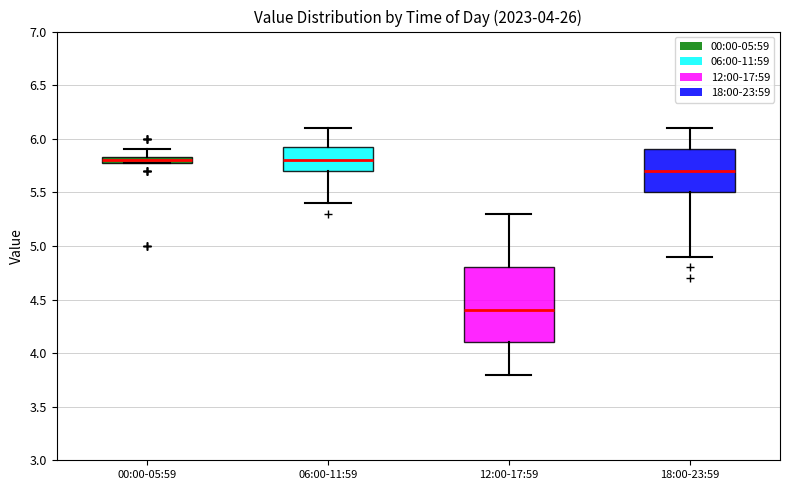

Which box is the tallest, from its lower edge to its upper edge?

12:00-17:59